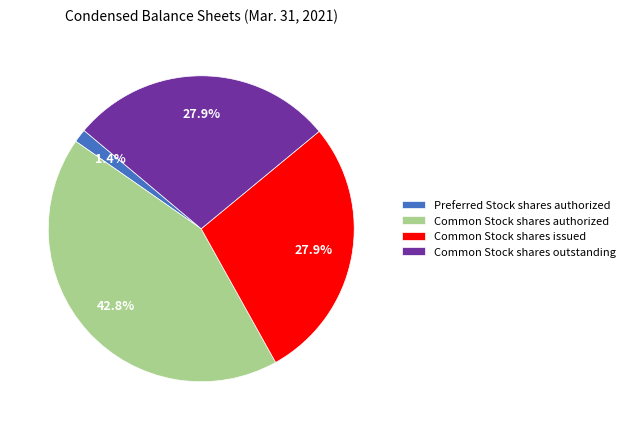

Is Preferred Stock shares authorized the majority of the pie?

No